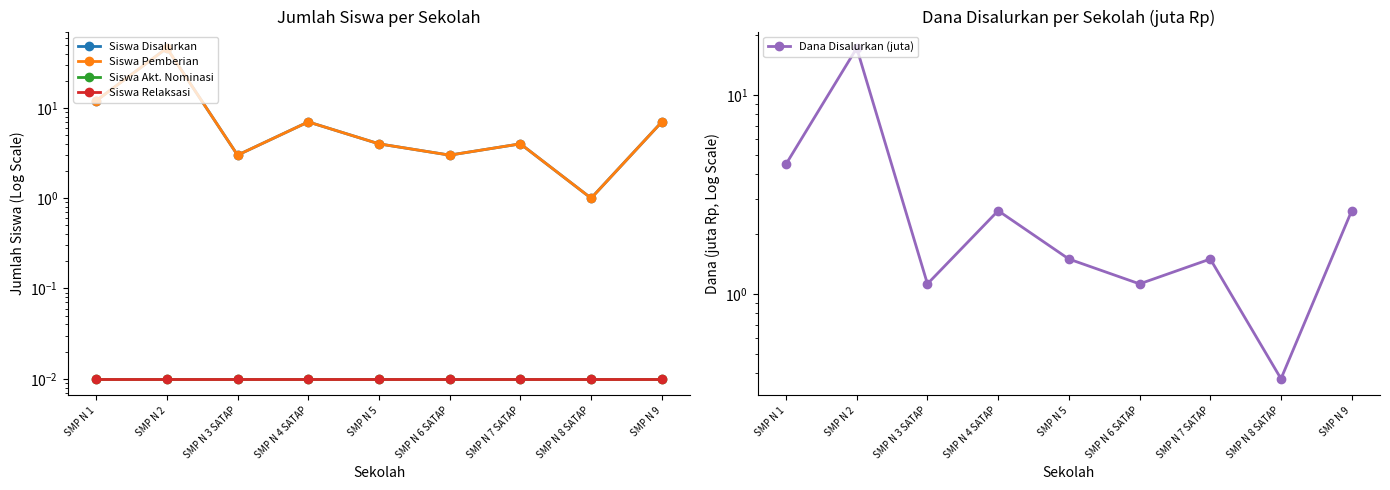

The Siswa Relaksasi series shows 0.0 at SMP N 7 SATAP. True or false?

True